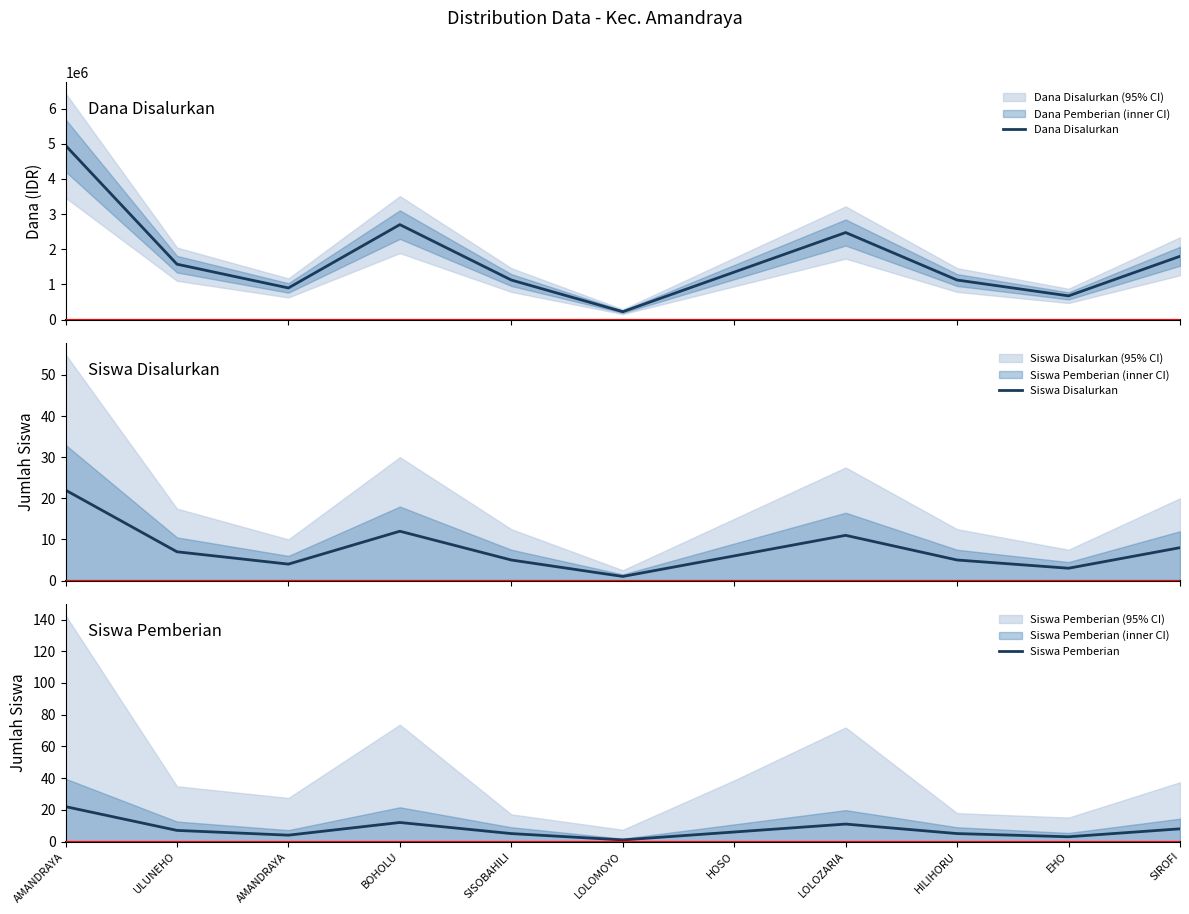

Is it true that Siswa Pemberian equals 11 at LOLOZARIA?

True